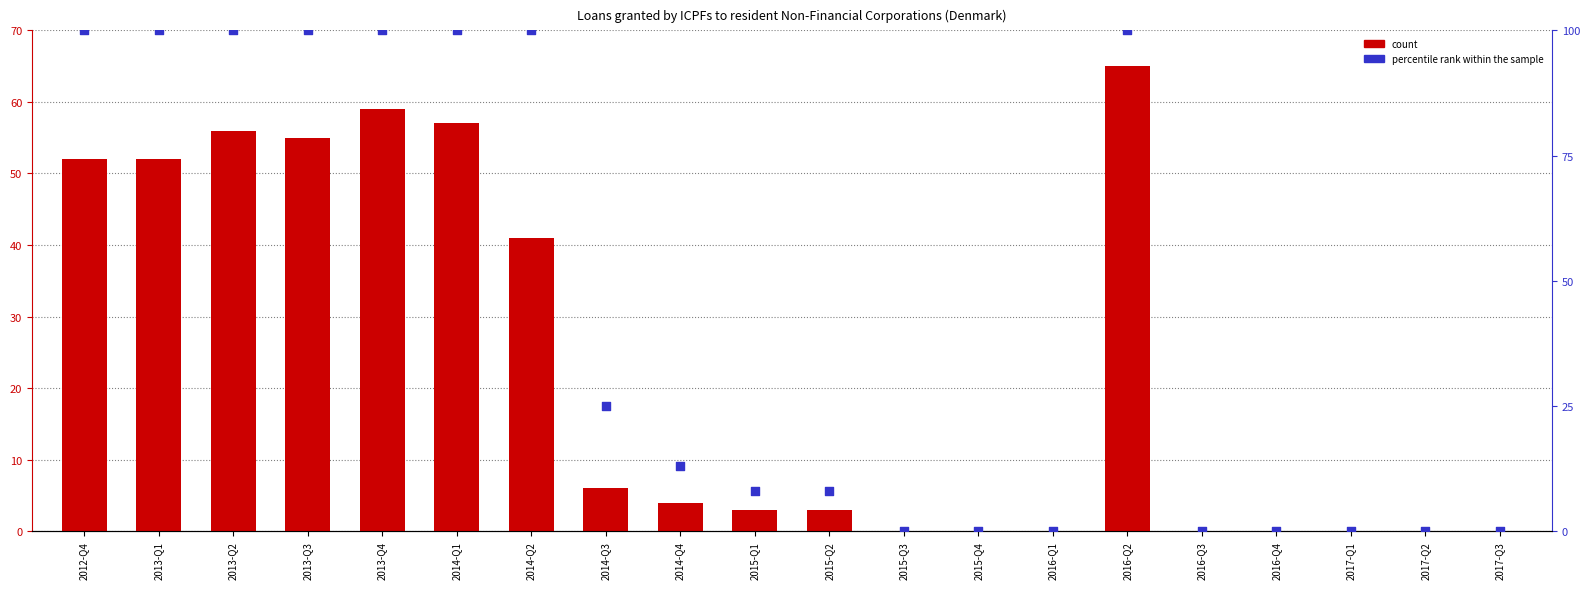

Which series has the largest Y range (max minus min)?

percentile rank within the sample